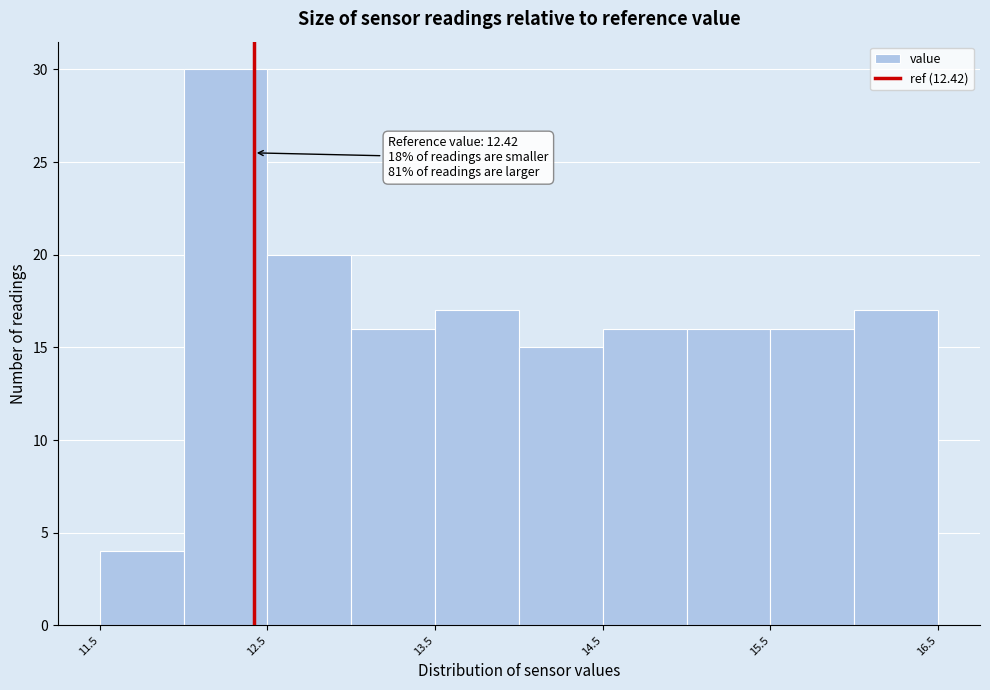

Which range on the x-axis has the tallest bar?

12.0 to 12.5